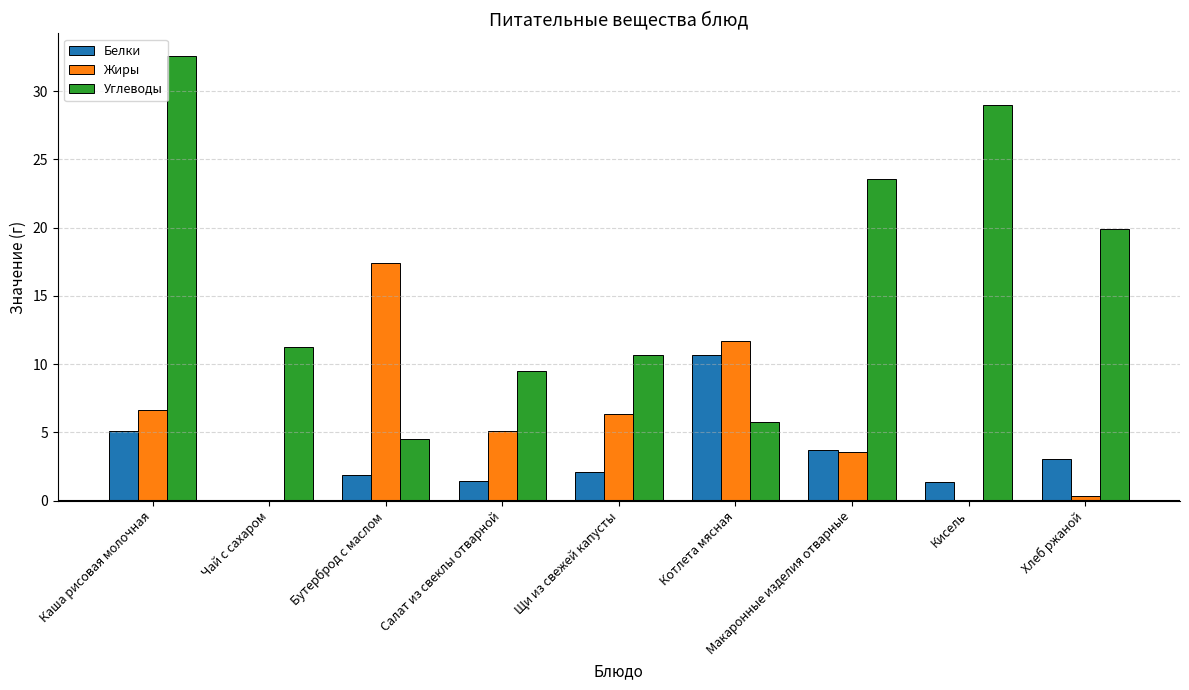

The Жиры series shows 6.3 at Щи из свежей капусты. True or false?

True